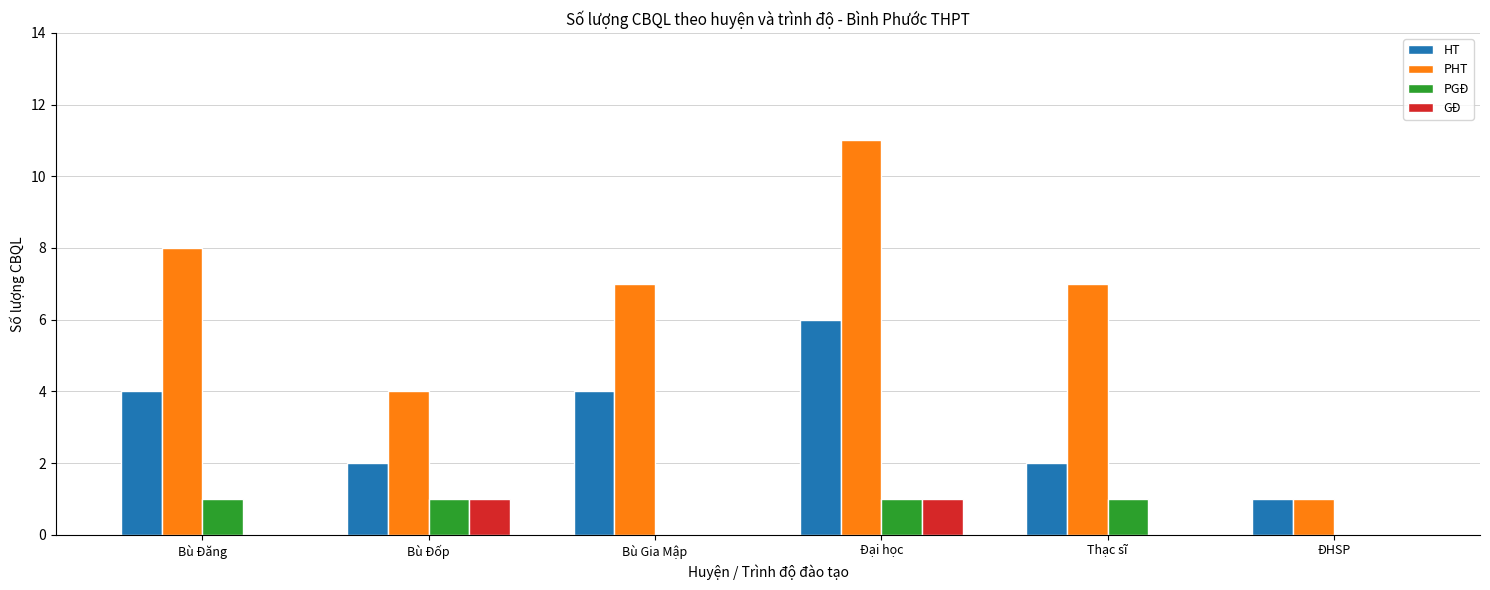

Between Bù Đốp and Thạc sĩ, which series saw the biggest shift?

PHT